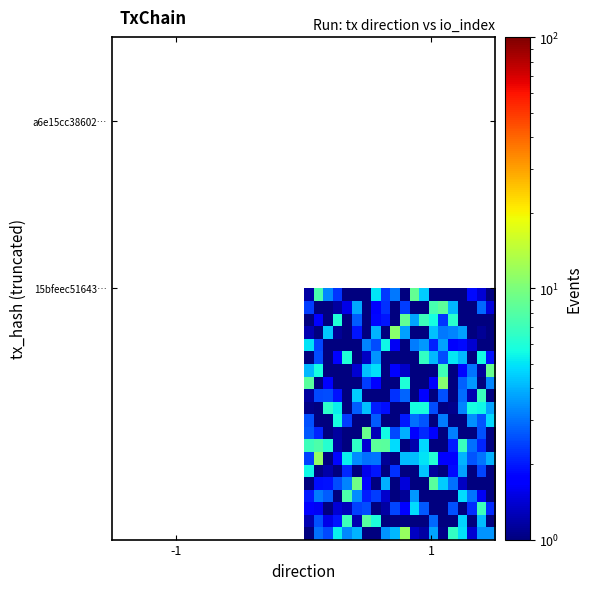

What is the maximum value shown in the chart?

11.6